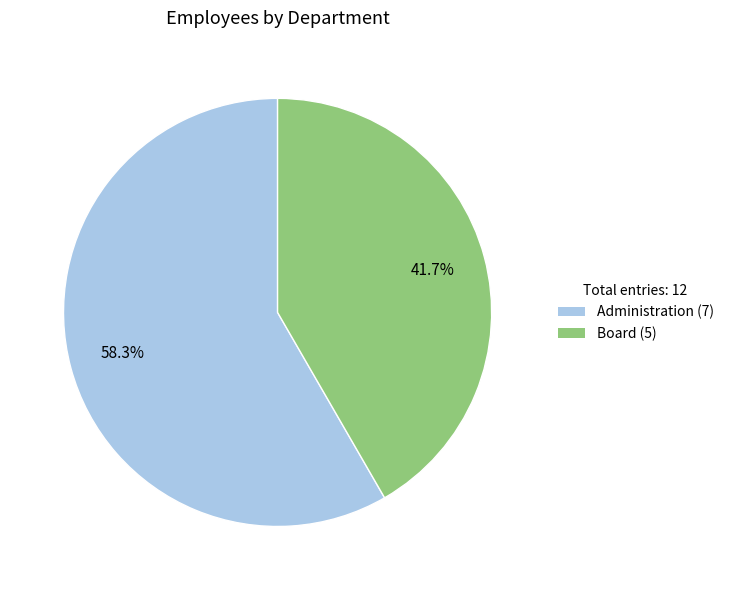

To the nearest percent, what percentage of the pie is Administration?

58%